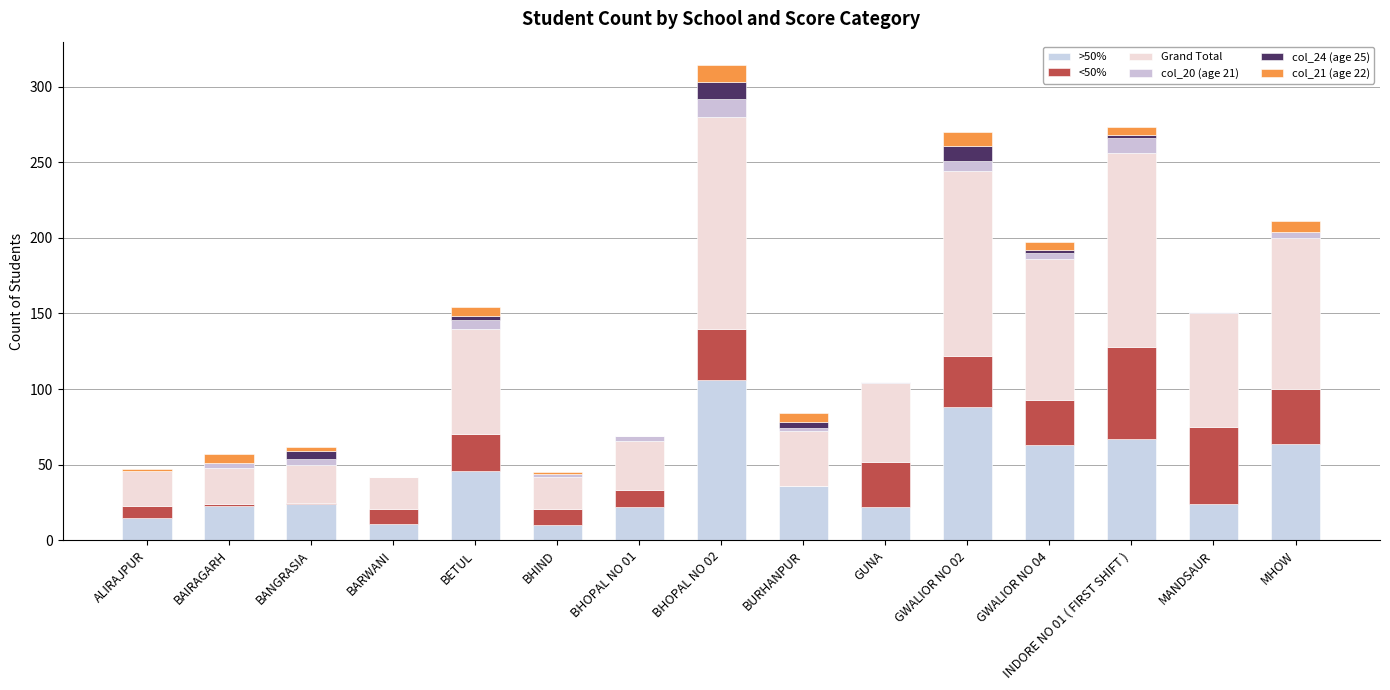

At which label does Grand Total first exceed 52?

BETUL